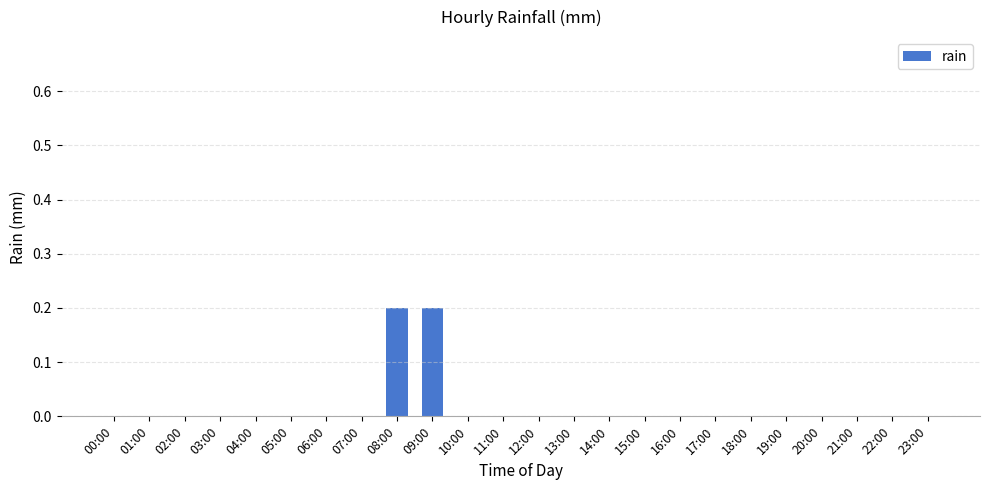

Reading left to right, extract all data points from this chart.

0.0	0.0	0.0	0.0	0.0	0.0	0.0	0.0	0.2	0.2	0.0	0.0	0.0	0.0	0.0	0.0	0.0	0.0	0.0	0.0	0.0	0.0	0.0	0.0